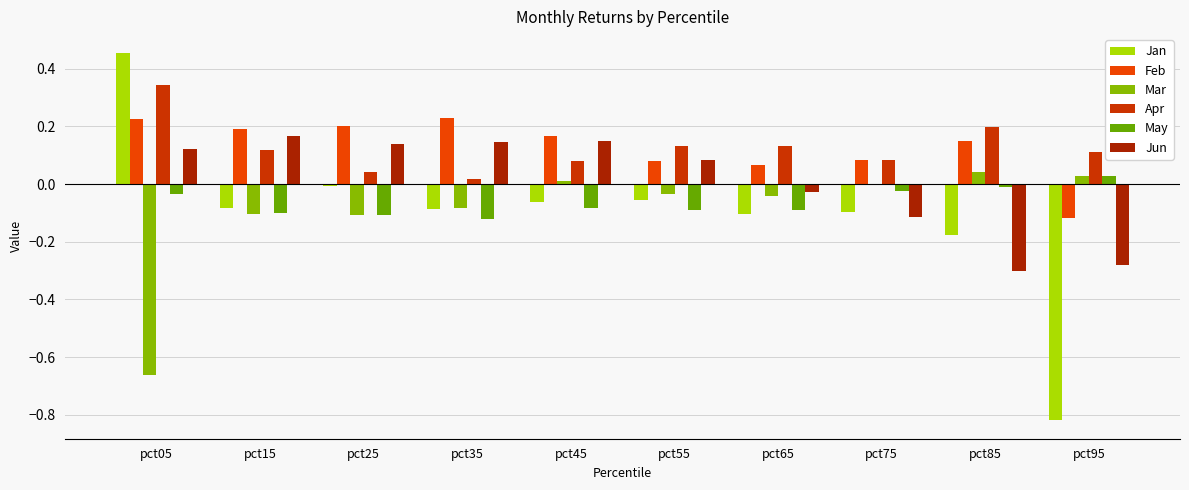

Between pct65 and pct75, which series saw the biggest shift?

Jun